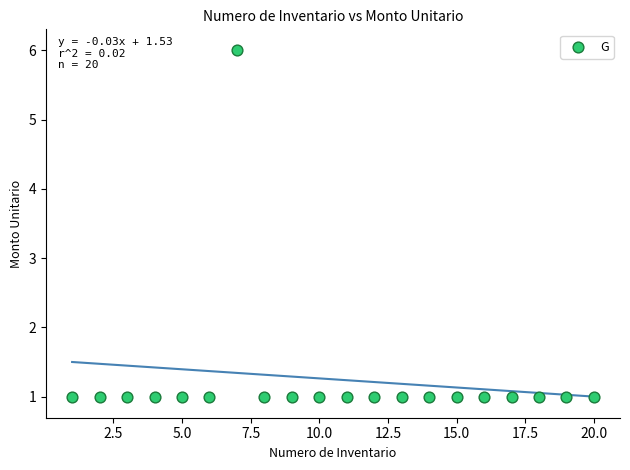

What is the range of Y values (max minus min)?

5